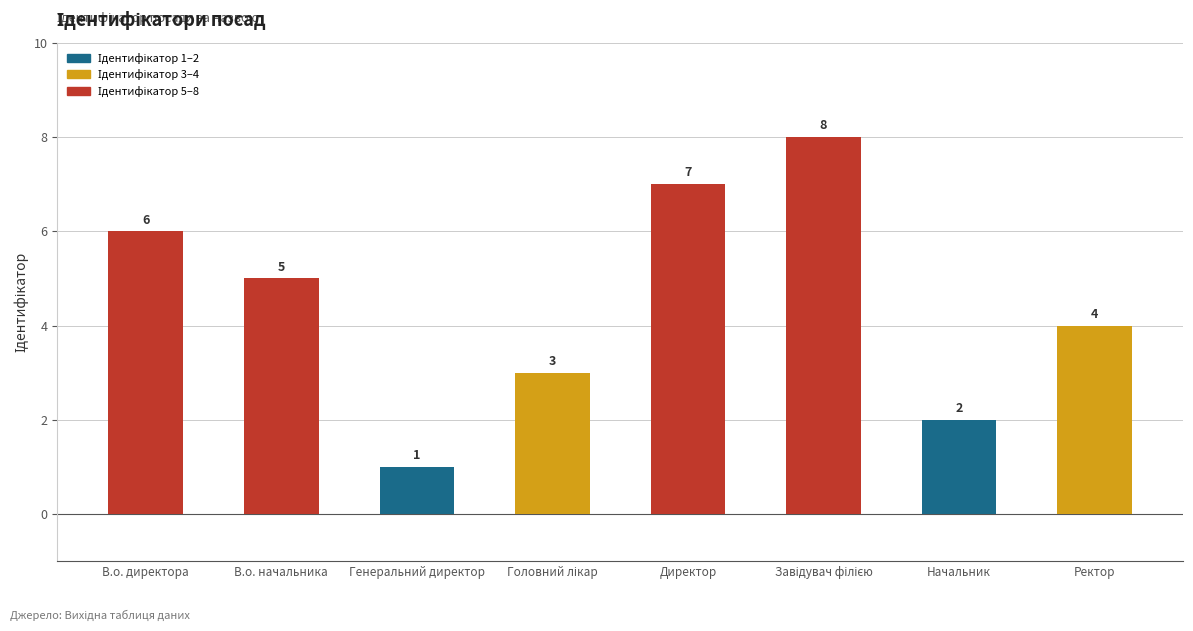

What is the change in value from Директор to Ректор?

-3